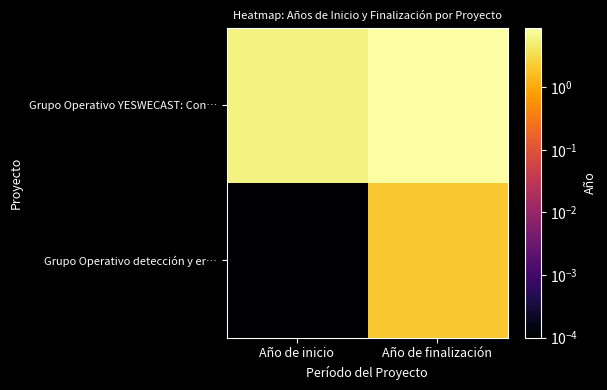

At Año de inicio, list the series in order from smallest to largest.

Grupo Operativo detección y er…, Grupo Operativo YESWECAST: Con…